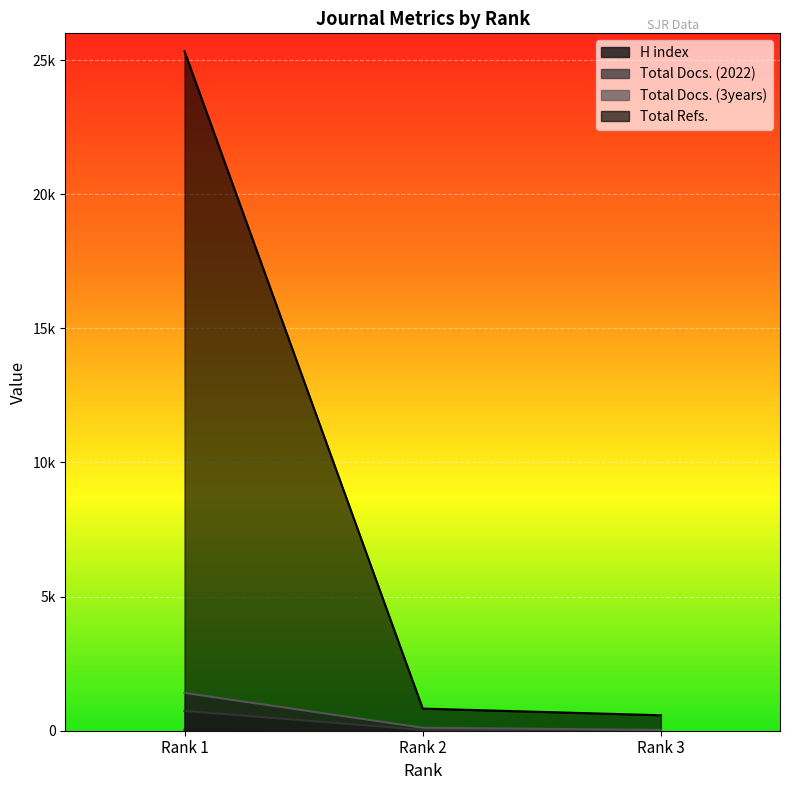

What is the highest value of the Total Refs. series?

25330